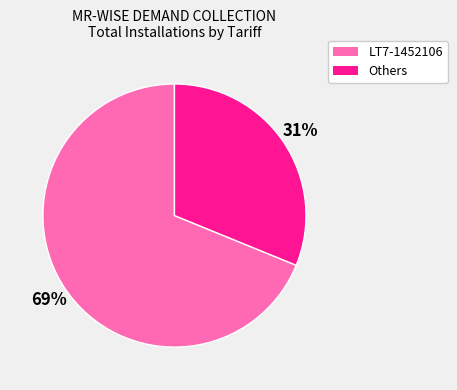

Do LT7-1452106 and Others together represent more than half of the pie?

Yes